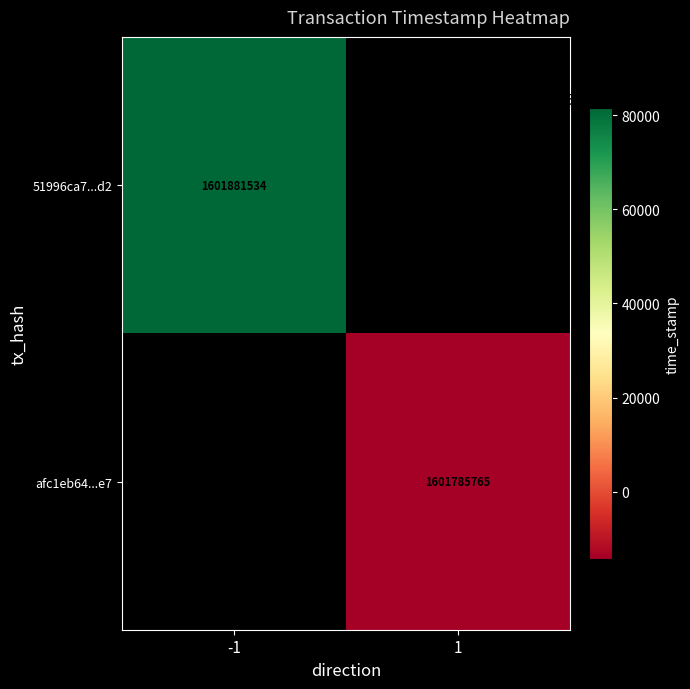

True or false: 51996ca7...d2 has a value of 2397201611 at -1.

False